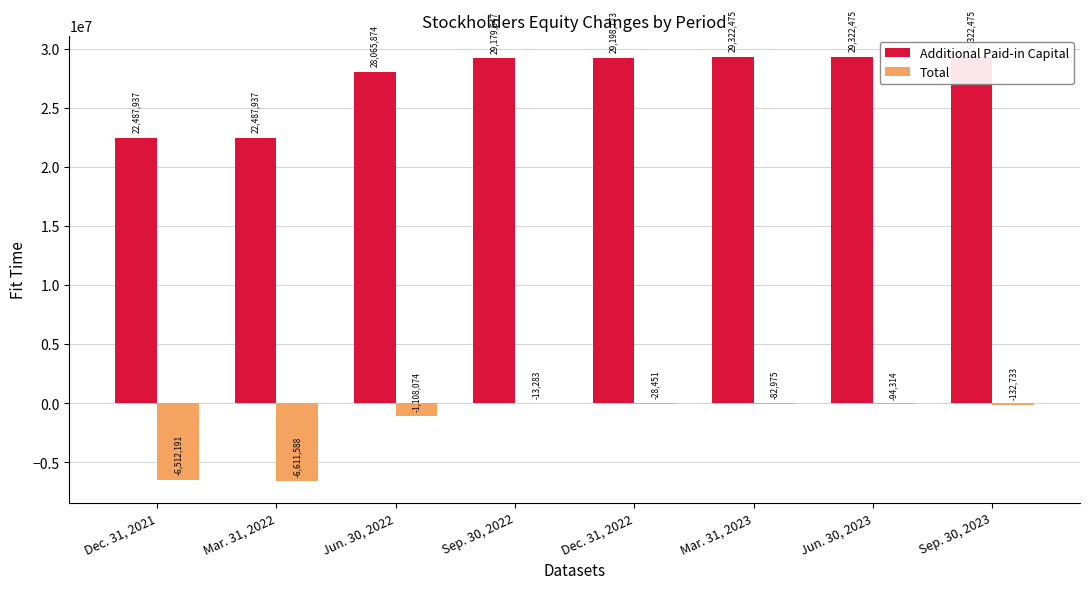

Between Jun. 30, 2022 and Mar. 31, 2022, which is larger?

Jun. 30, 2022